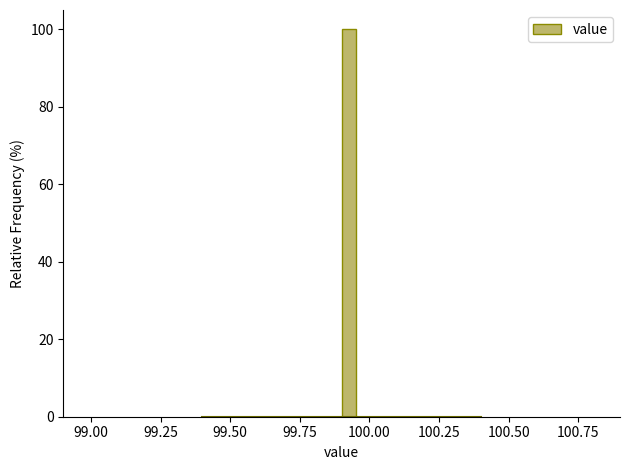

Read against the x-axis, roughly where is the centre of the tallest bar?

99.95